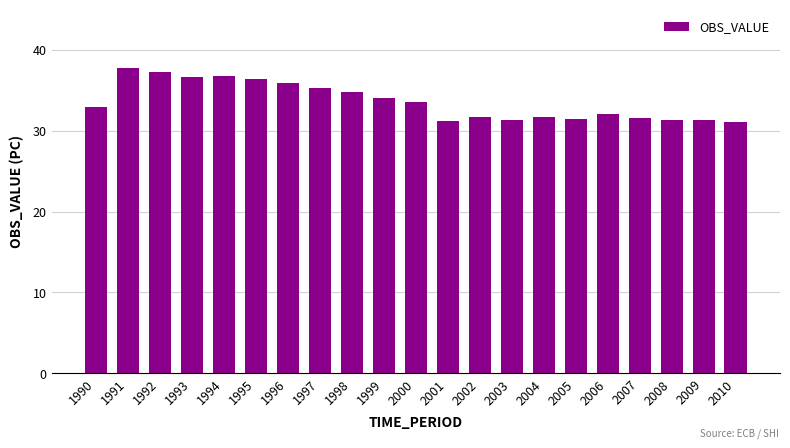

What is the change in value from 2006 to 2008?

-0.7